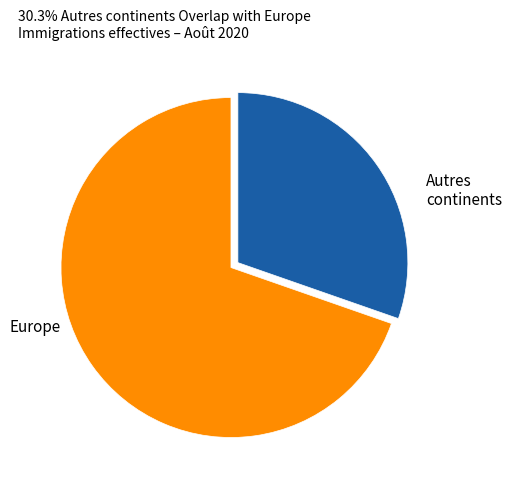

Does any single category account for the majority?

Yes